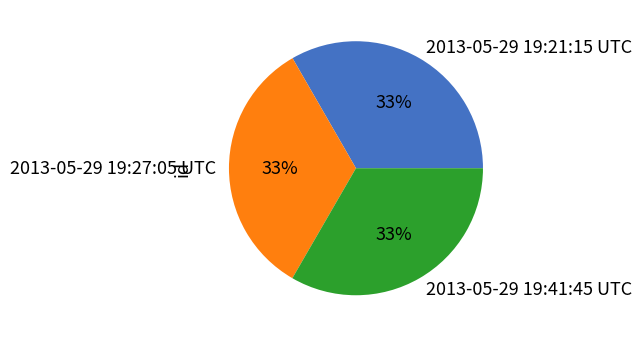

What is the ratio of the value at 2013-05-29 19:27:05 UTC to the value at 2013-05-29 19:21:15 UTC?

1.0